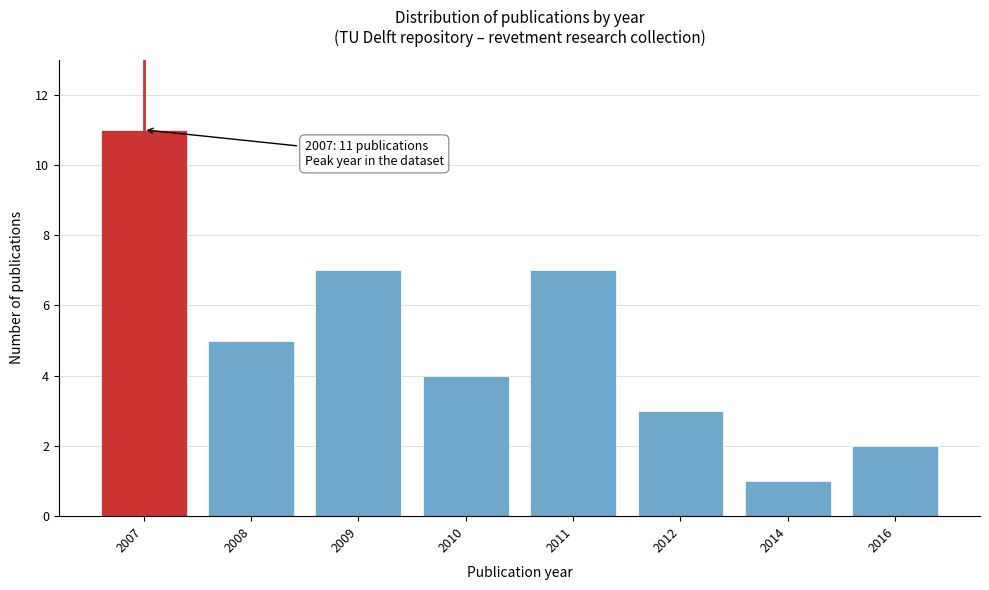

Reading left to right, transcribe all the data shown in this chart.

2007=11	2008=5	2009=7	2010=4	2011=7	2012=3	2014=1	2016=2